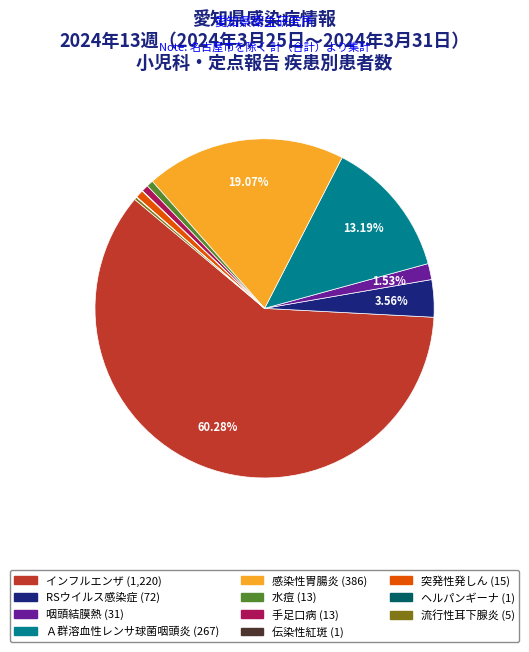

To the nearest percent, what is the difference between the largest and smallest slice percentages?

60%